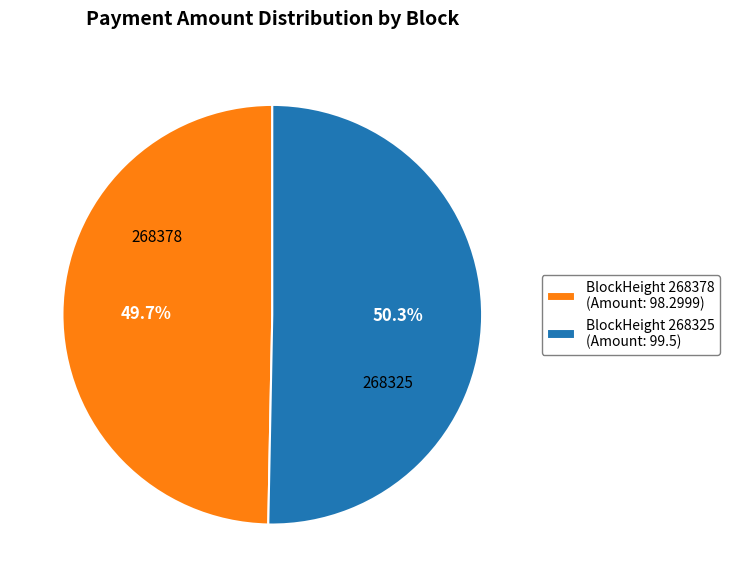

Which has a higher value, BlockHeight 268325 (Amount: 99.5) or BlockHeight 268378 (Amount: 98.2999)?

BlockHeight 268325 (Amount: 99.5)